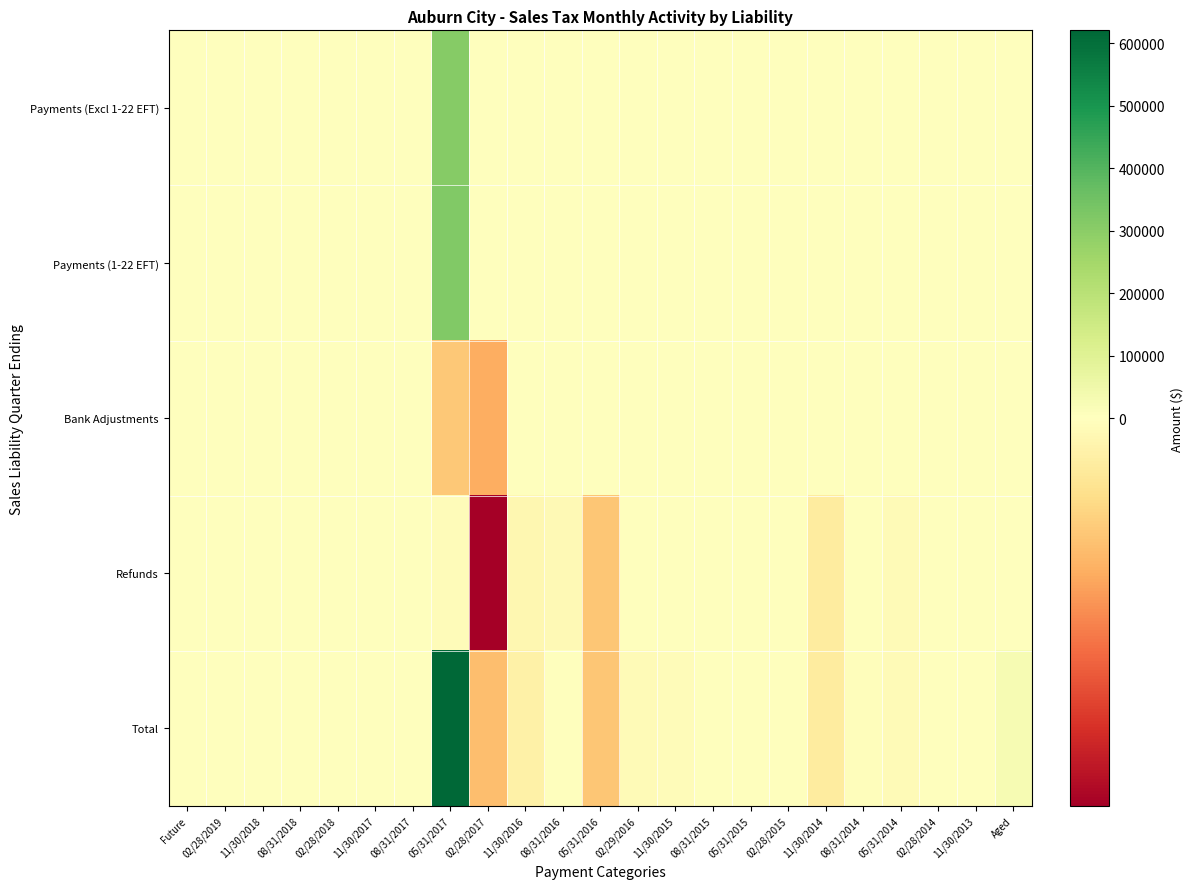

What is the minimum value shown in the chart?

-2760.8